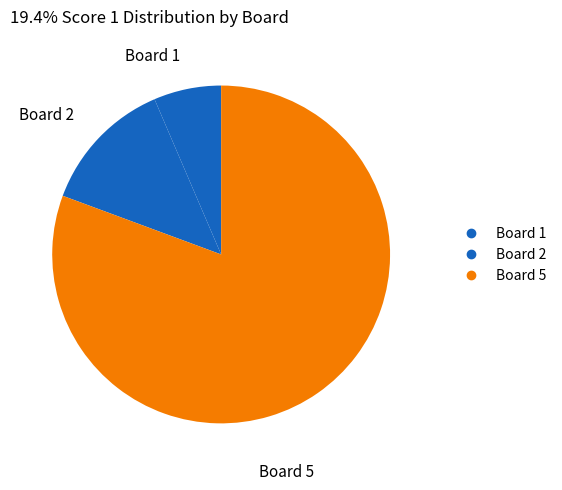

How many slices are in this pie chart?

3